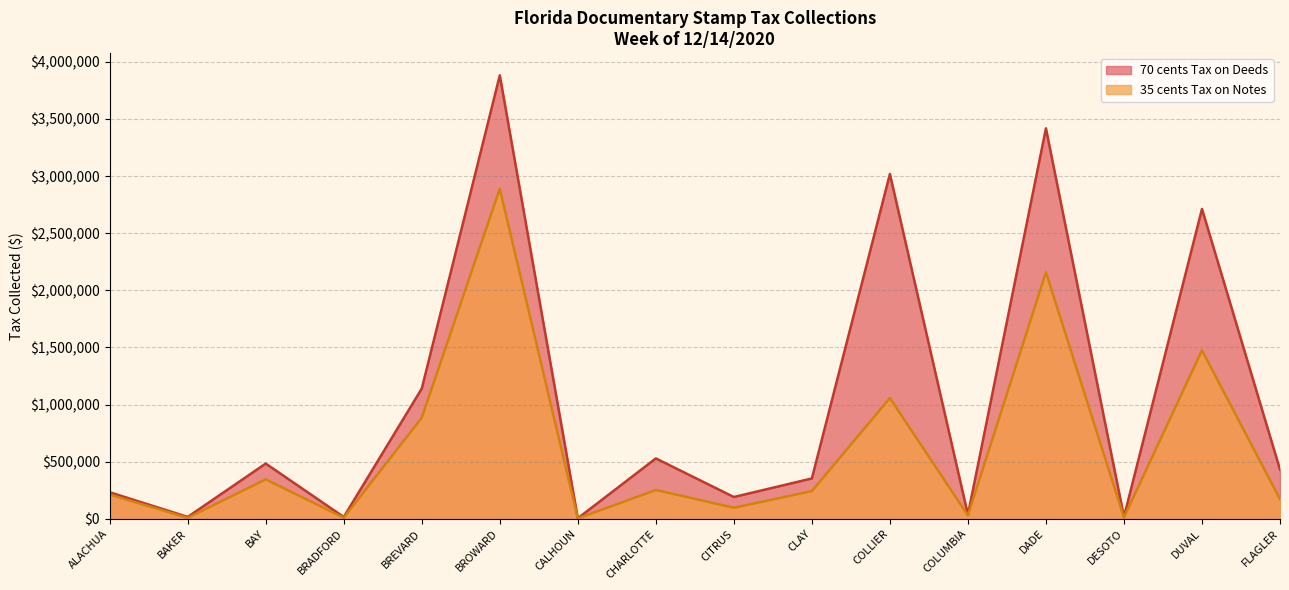

How many interior local peaks does the 35 cents Tax on Notes series have?

6